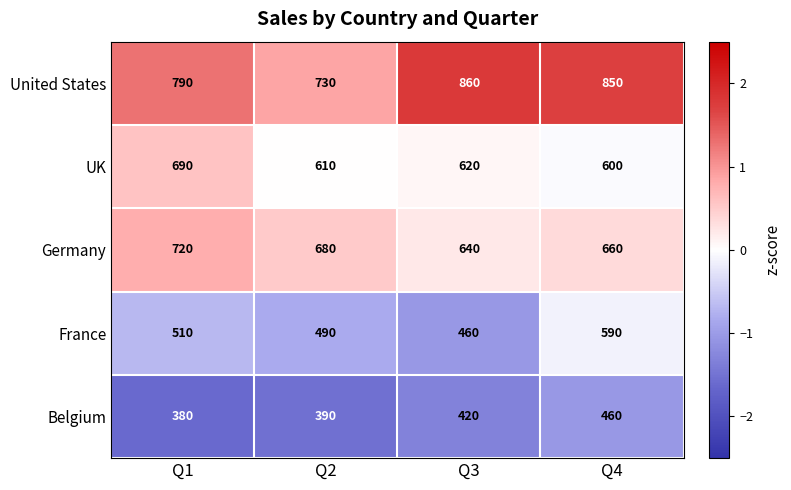

What is the approximate value of United States at Q1?

790